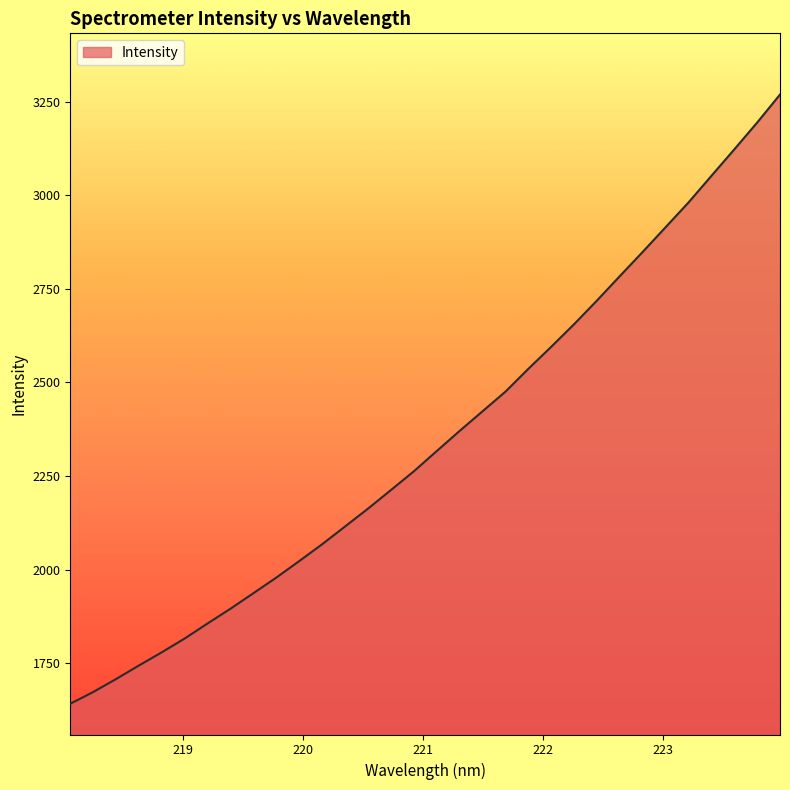

What is the greatest value displayed?

3268.6